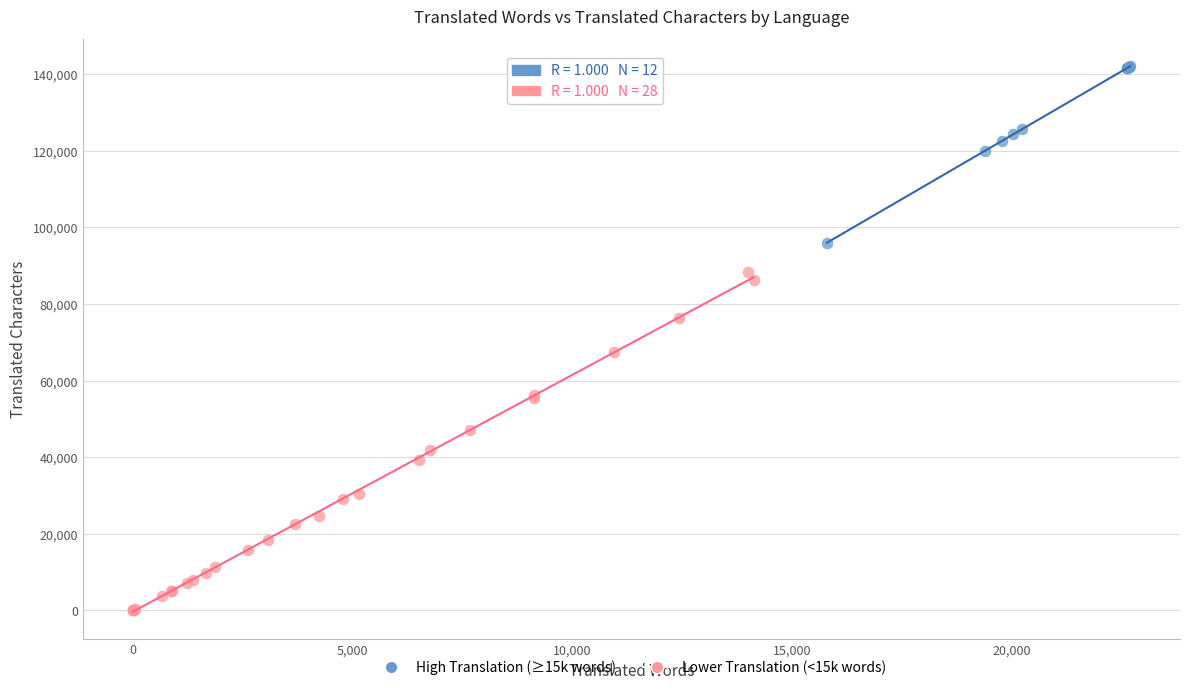

Which series has the widest spread of Y values?

Lower Translation (<15k words)